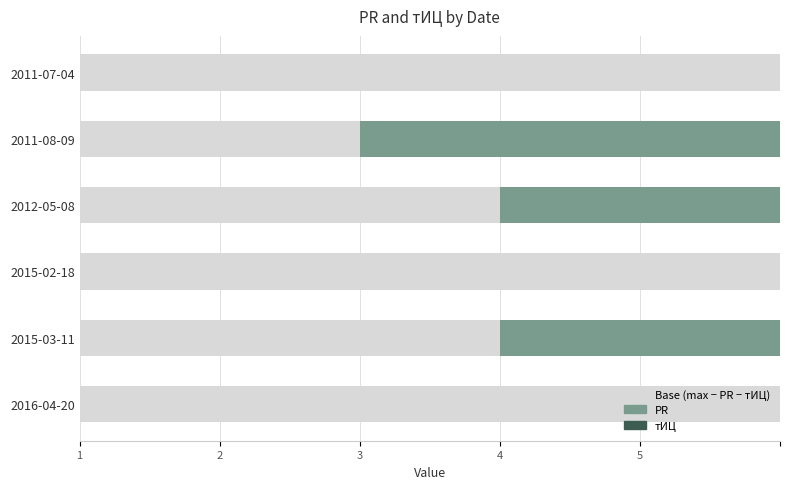

Does the chart contain stacked bars?

No